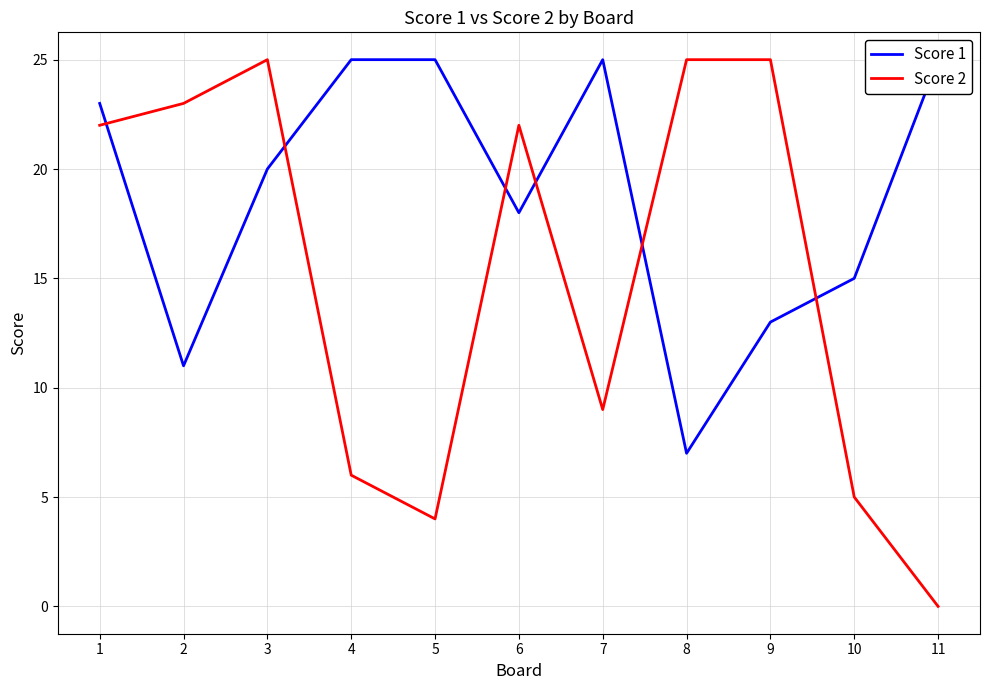

At 4, list the series in order from largest to smallest.

Score 1, Score 2